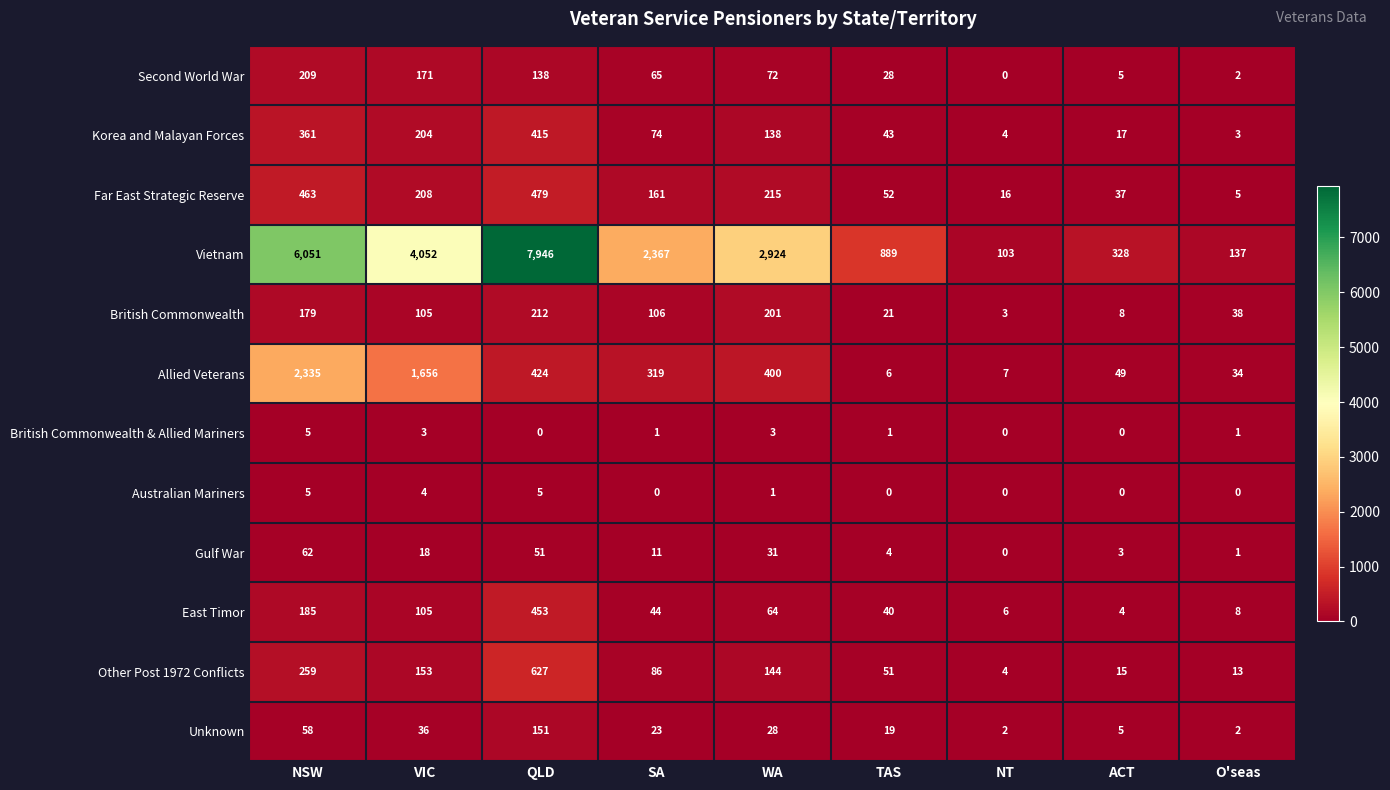

How many British Commonwealth & Allied Mariners values are between 0 and 3?

8